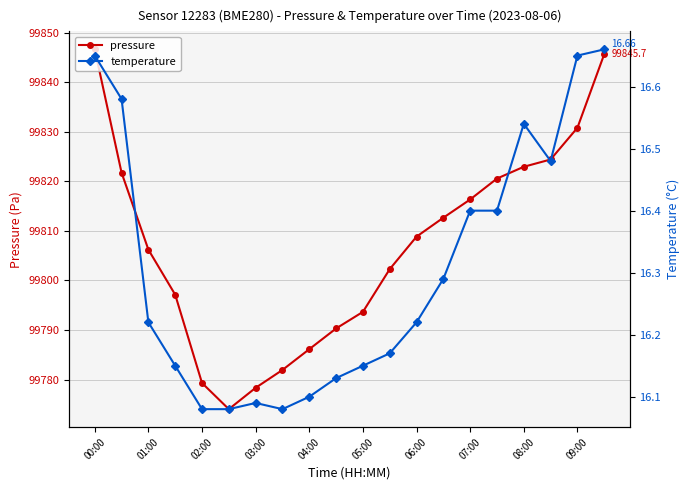

True or false: pressure has more than 1 points higher than both neighbors.

False